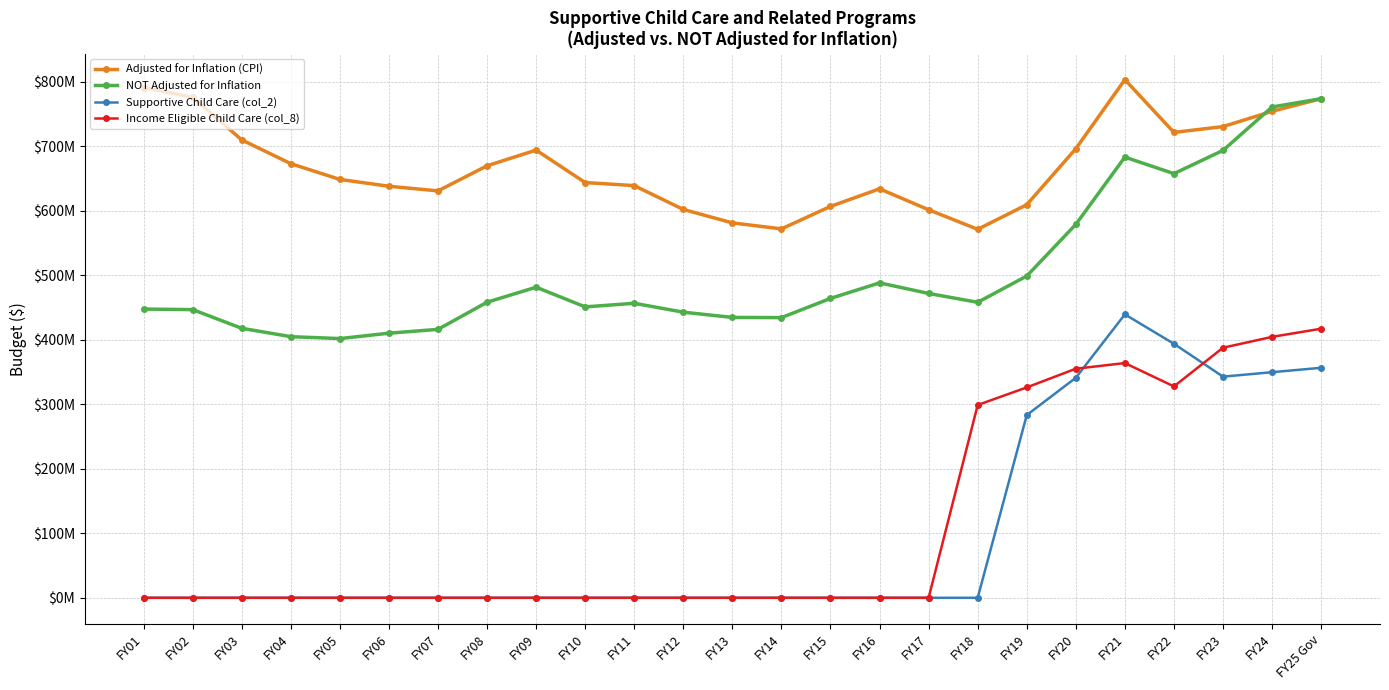

Does the chart have visible grid lines?

Yes